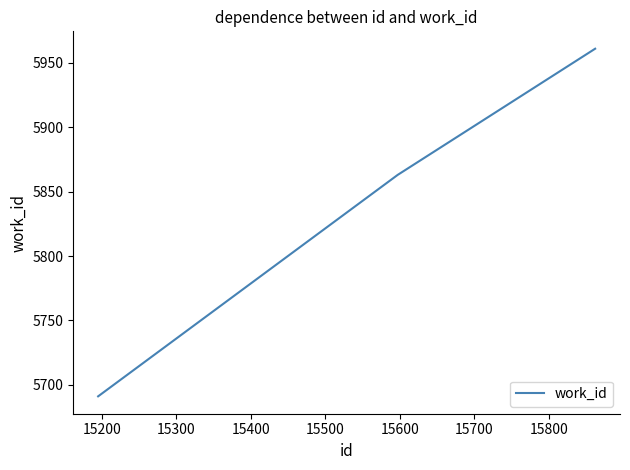

What is the minimum value shown in the chart?

5691